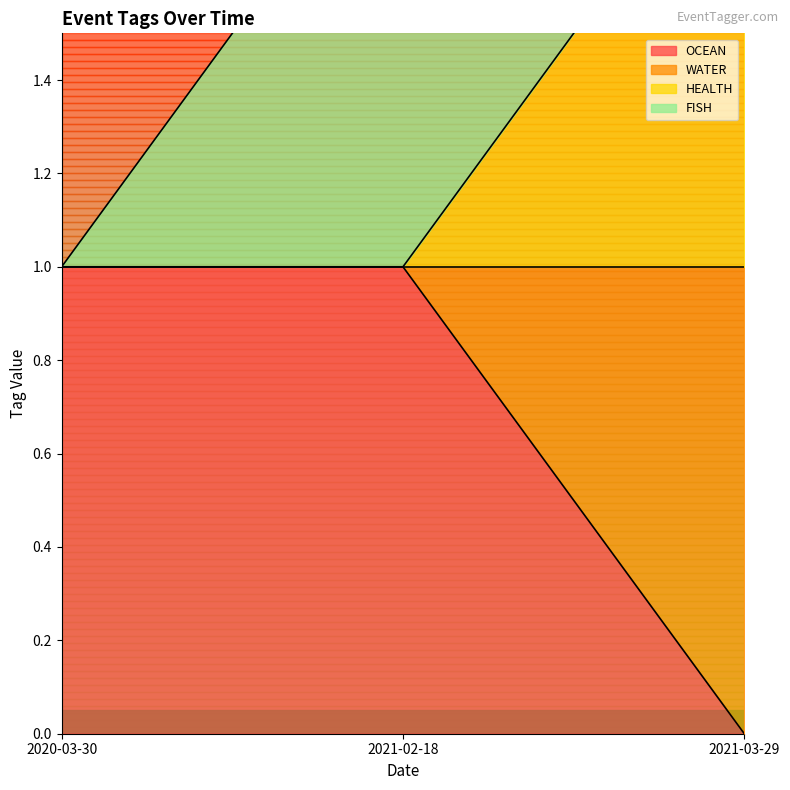

What is the total value across all series at 2021-02-18?

2